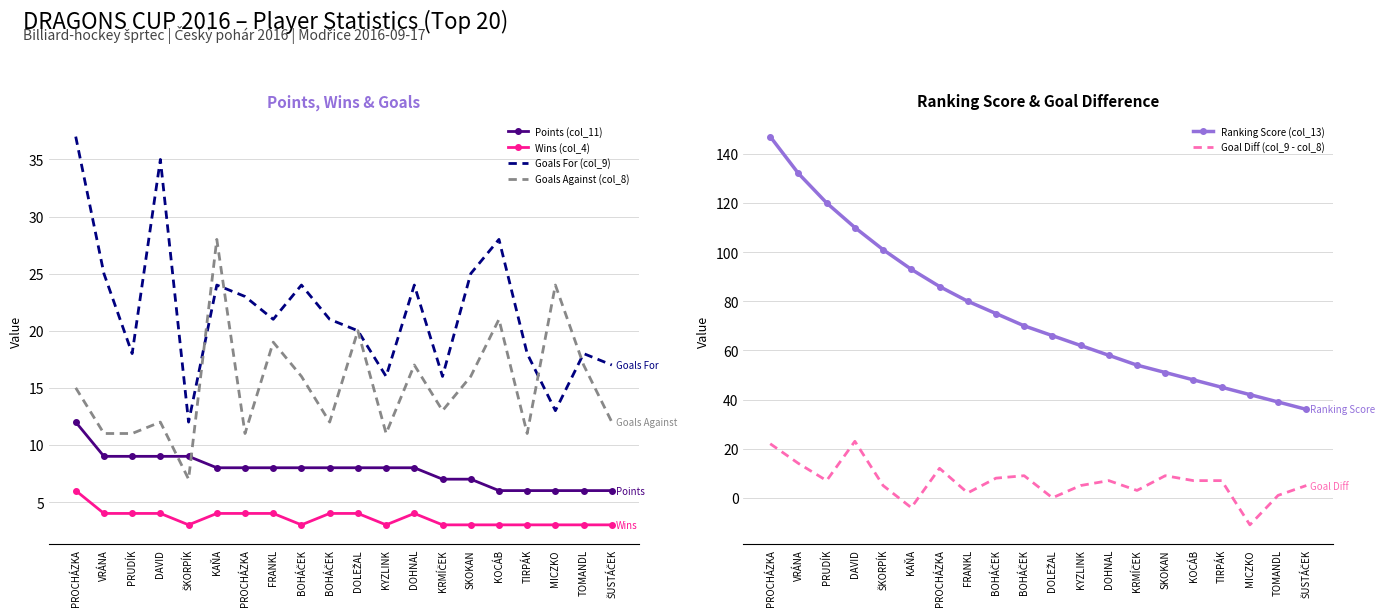

Which series has the largest range (max minus min)?

Ranking Score (col_13)